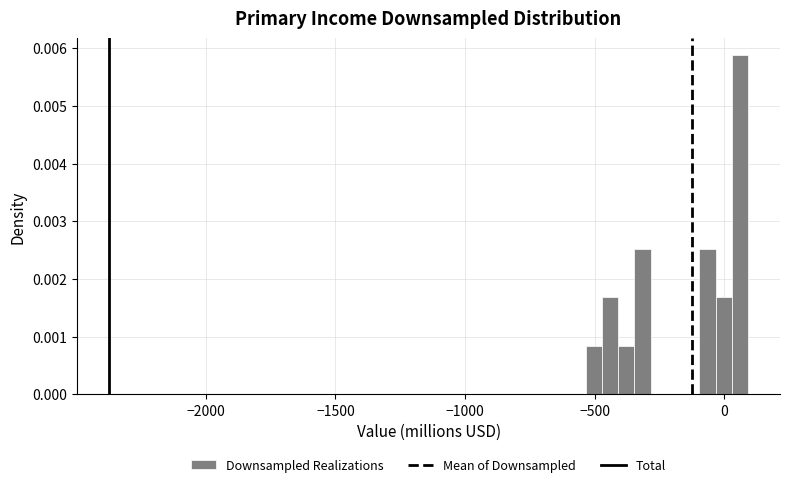

Around what value on the x-axis is the tallest bar? Give the approximate position of its centre, as read against the axis.

50